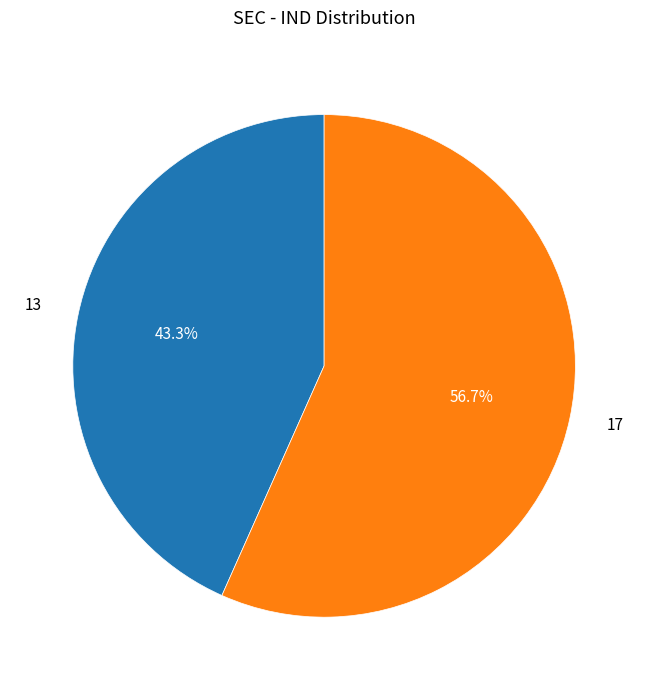

Rank the categories by value from highest to lowest.

17, 13